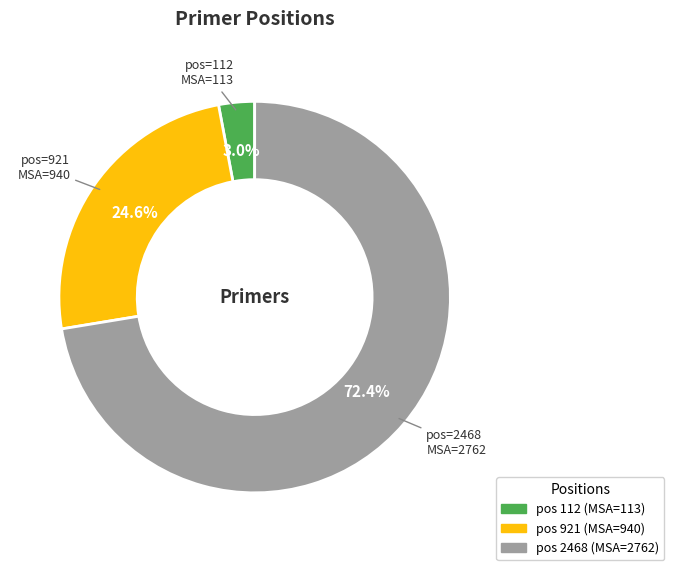

Does any single category account for the majority?

Yes